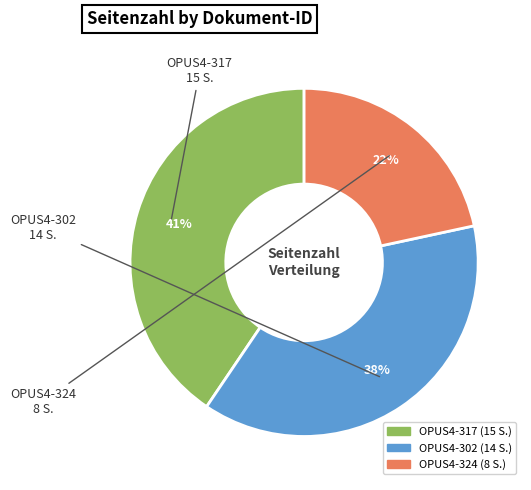

What is the largest slice in the pie chart?

OPUS4-317